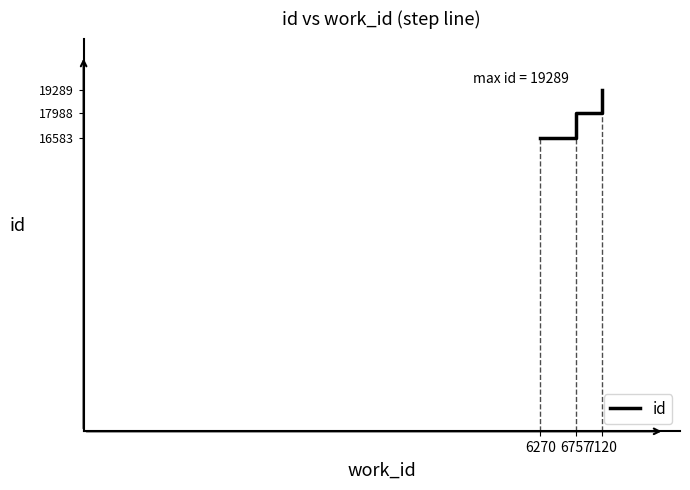

Reading left to right, what are all the values shown in this chart?

6270=16583	6757=17988	7120=19289